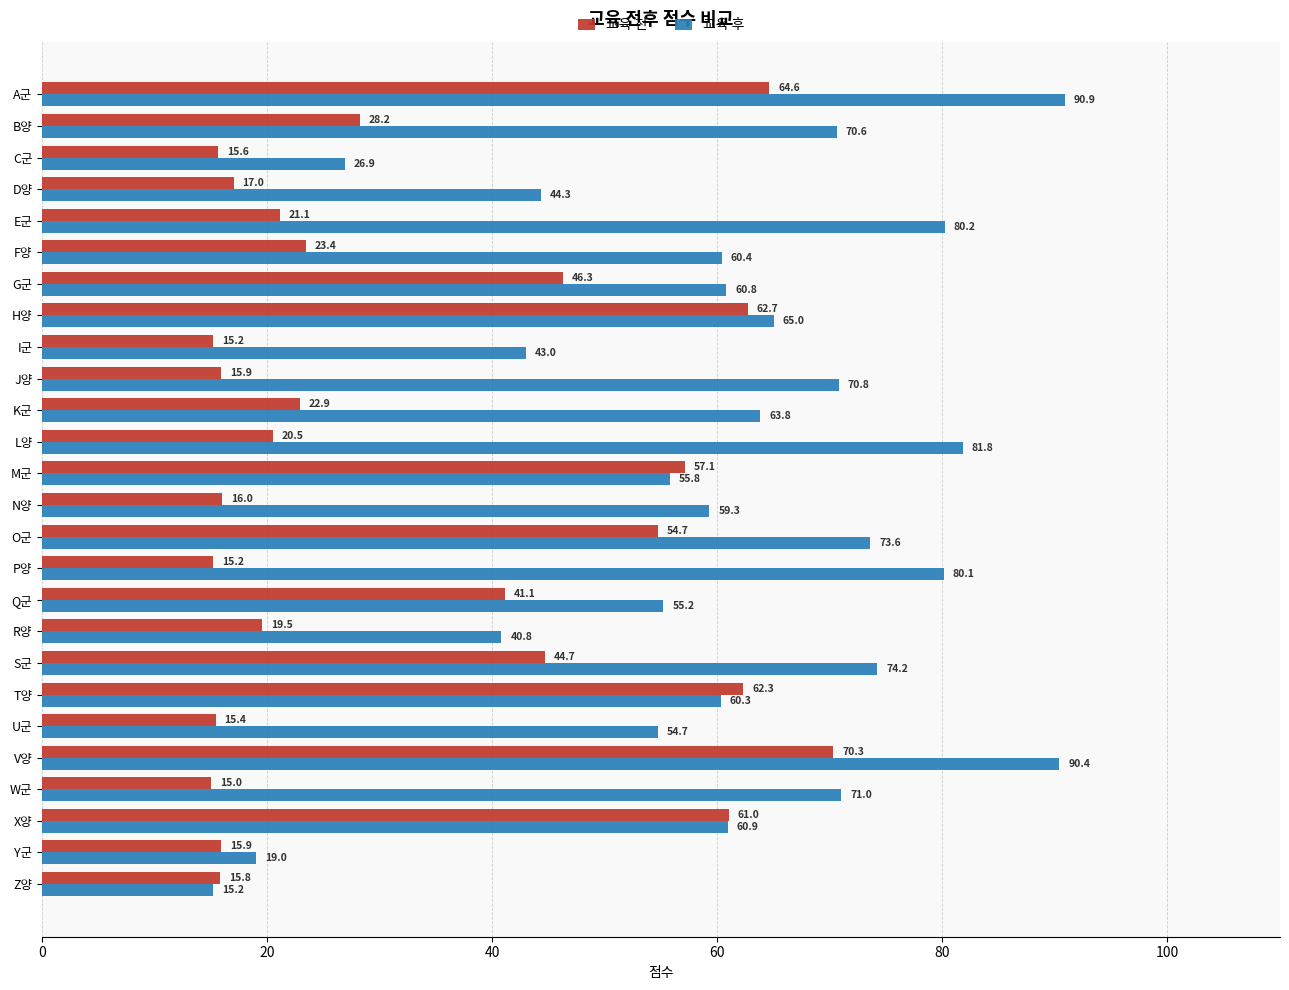

List the series in order of their overall mean, highest first.

교육 후, 교육 전